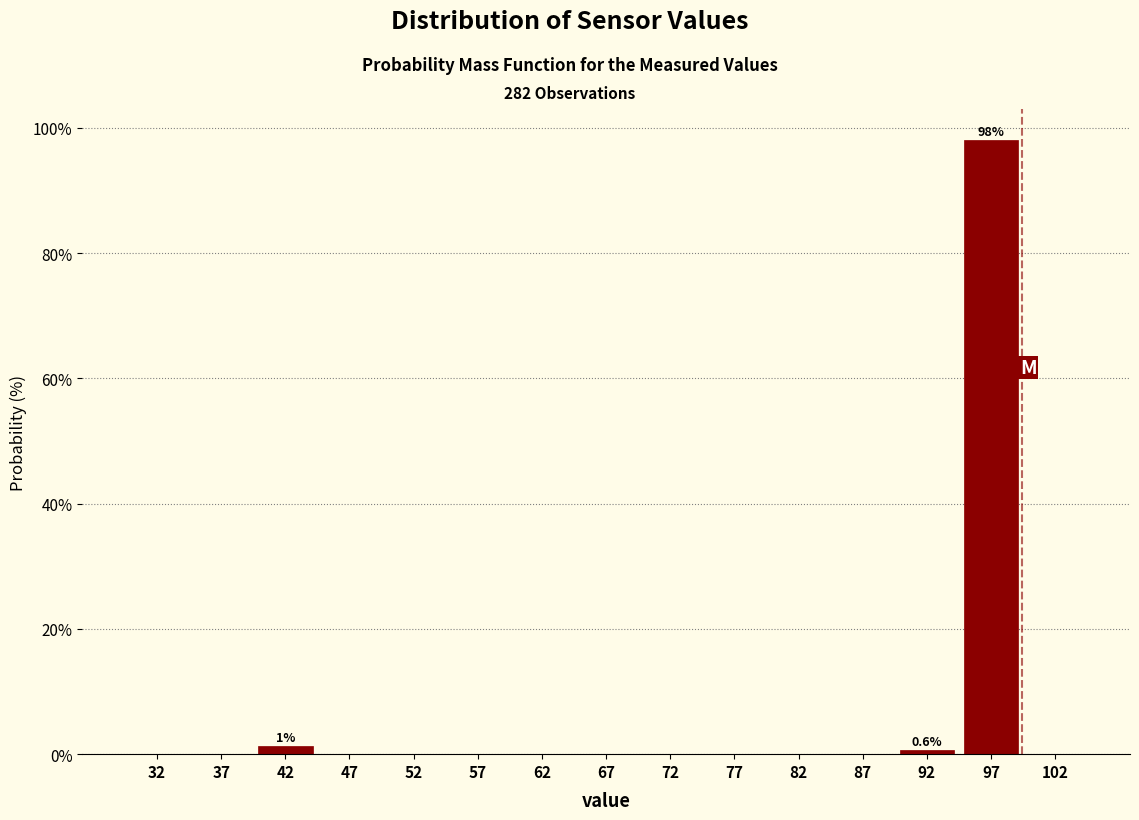

Which range on the x-axis has the tallest bar?

95 to 100